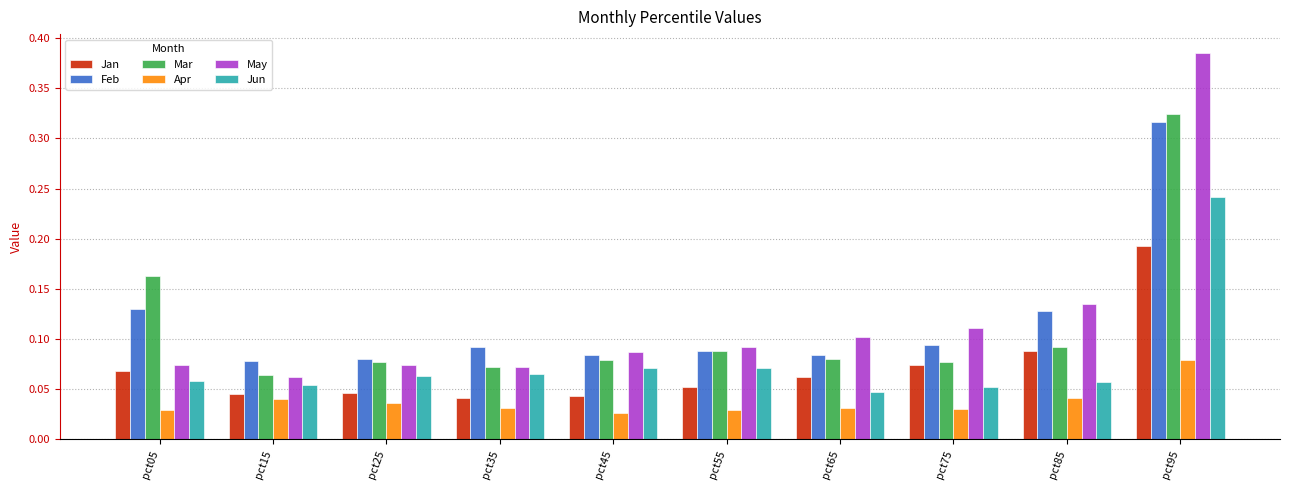

Which category has the highest value in the Feb series?

pct95